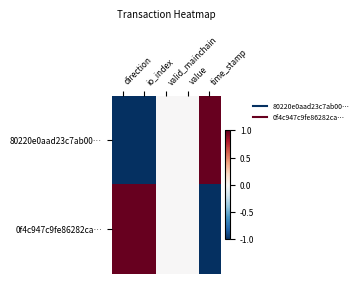

Which series changed the most between io_index and time_stamp?

80220e0aad23c7ab00…